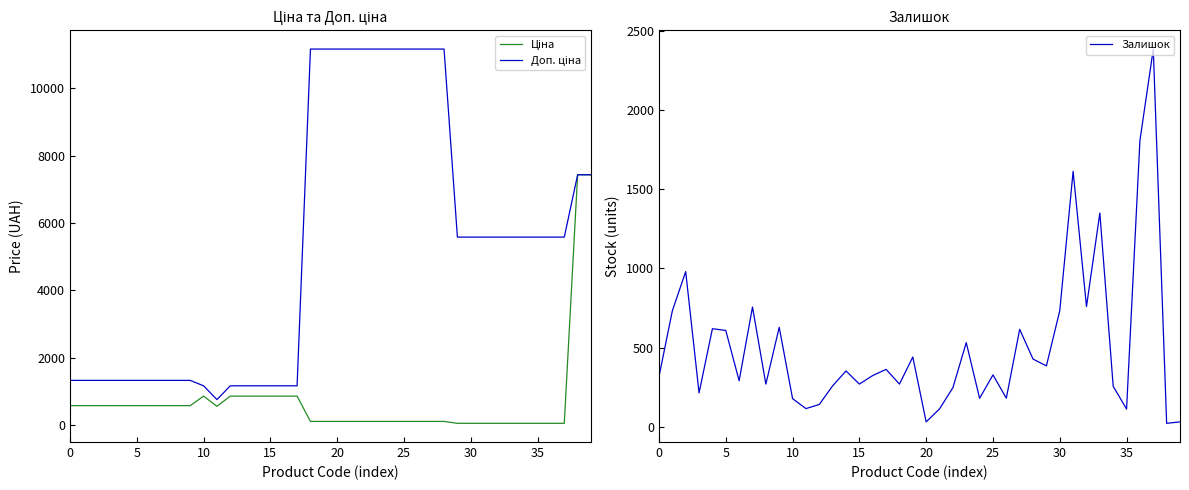

At which label does Доп. ціна reach its minimum?

11